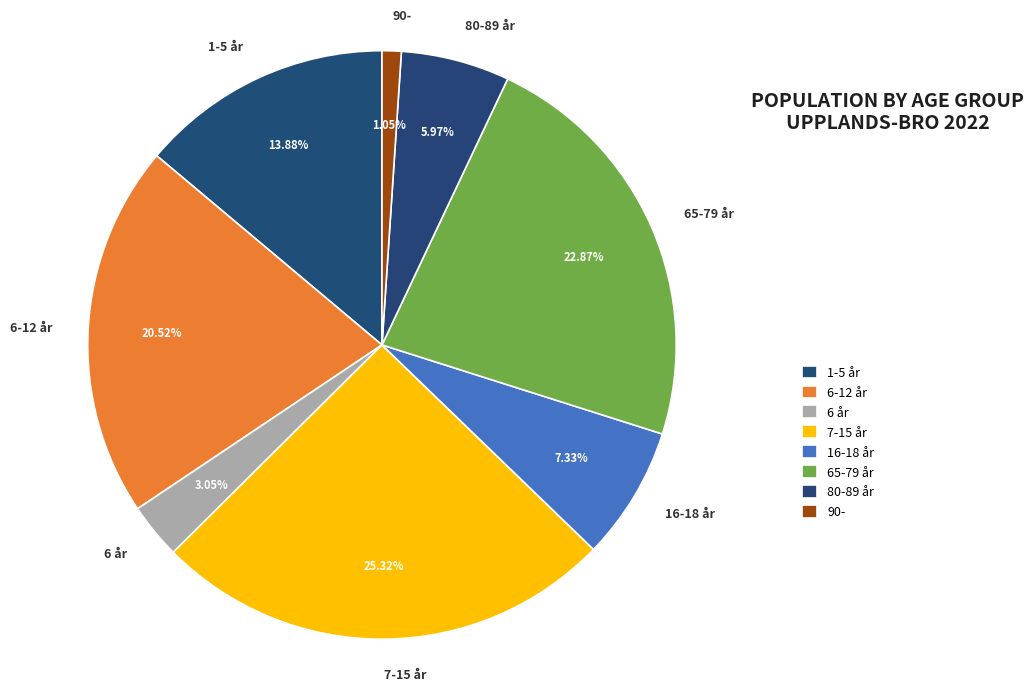

Does 6-12 år account for over 50% of the chart?

No